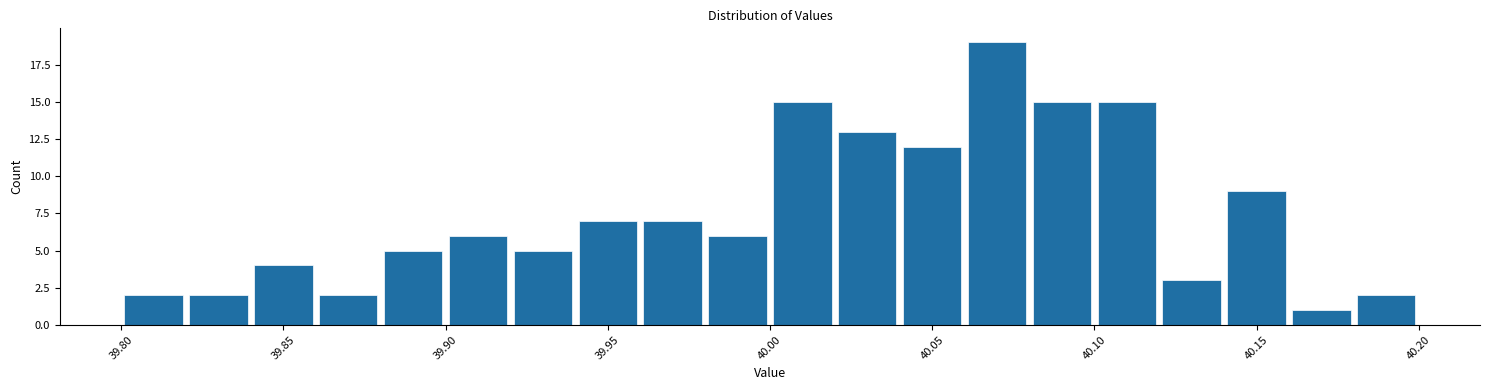

Which range on the x-axis has the tallest bar?

40.06 to 40.08